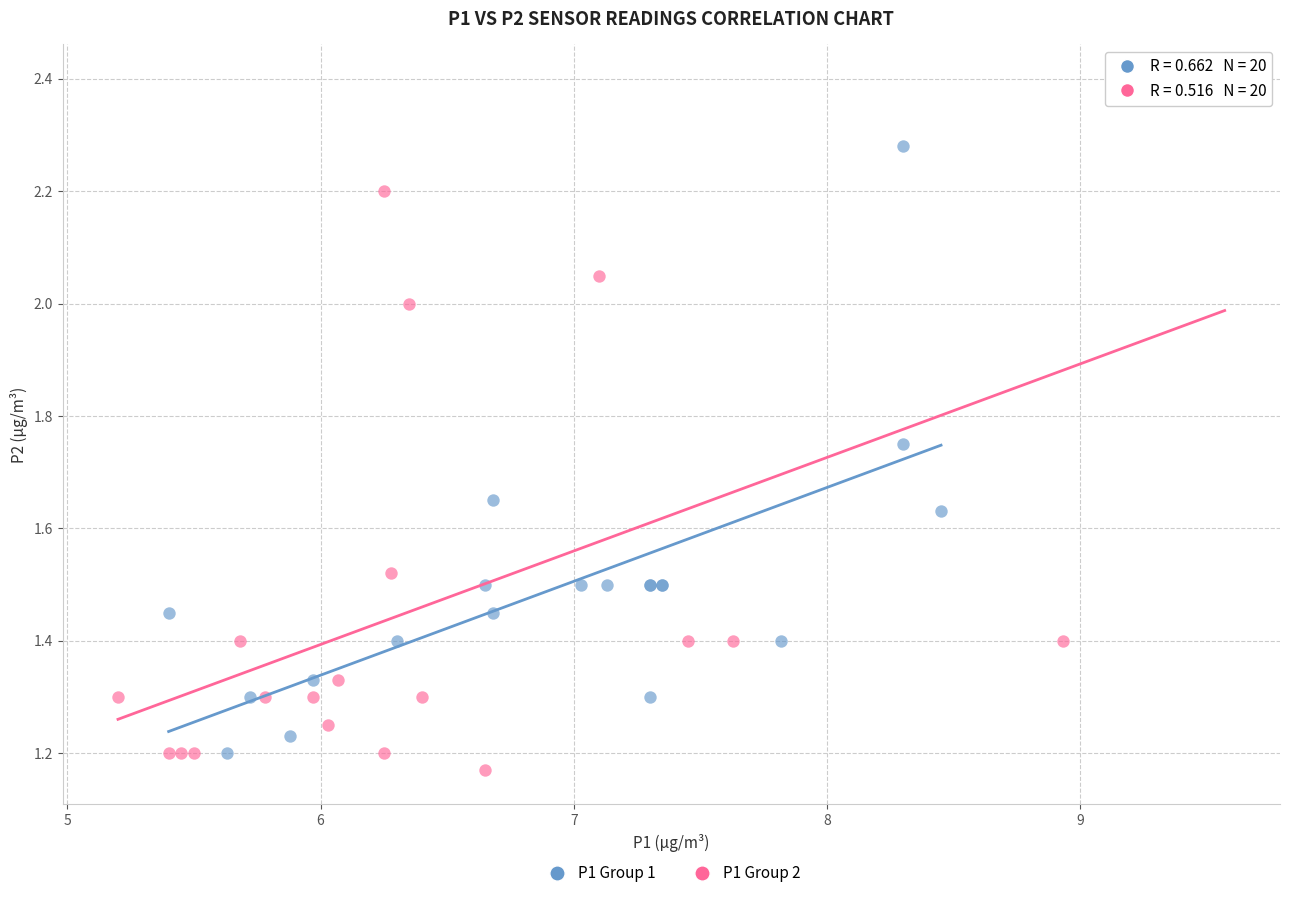

What are all the series names shown in the legend?

P1 Group 1, P1 Group 2